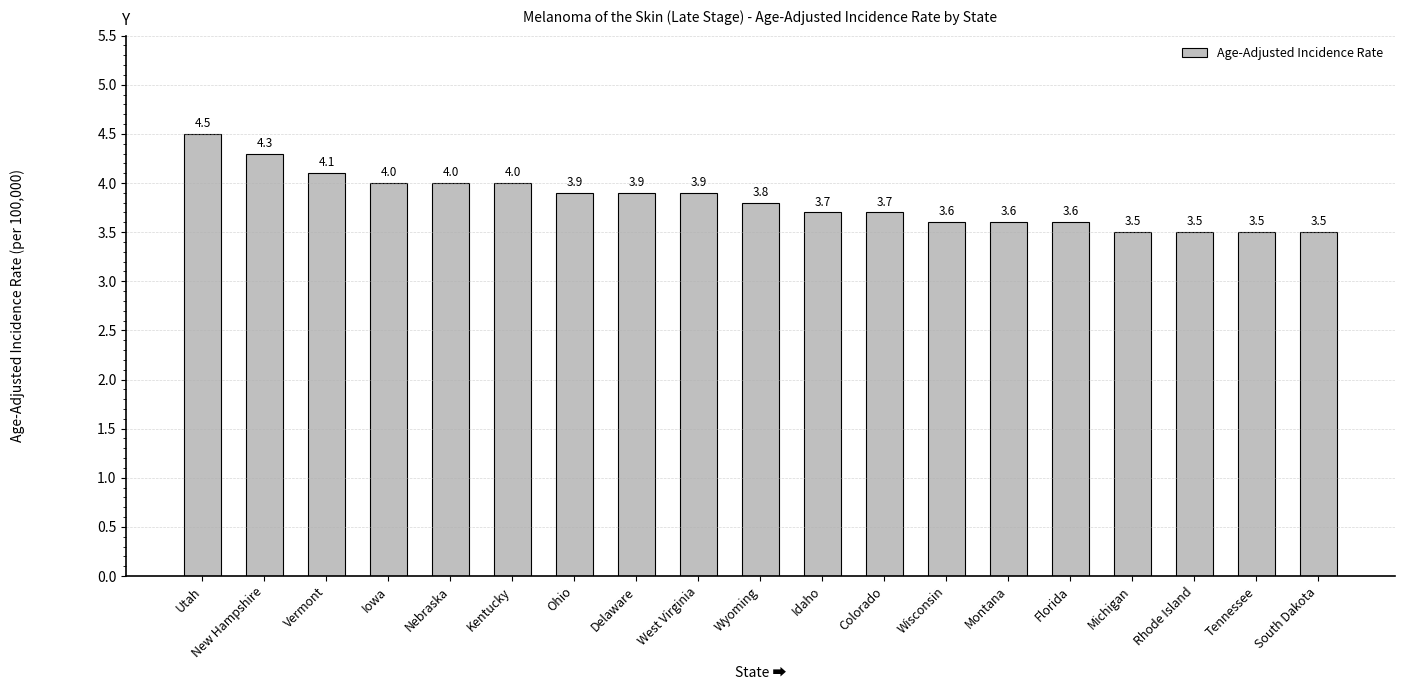

Reading left to right, list all the values displayed in this chart.

4.5	4.3	4.1	4.0	4.0	4.0	3.9	3.9	3.9	3.8	3.7	3.7	3.6	3.6	3.6	3.5	3.5	3.5	3.5